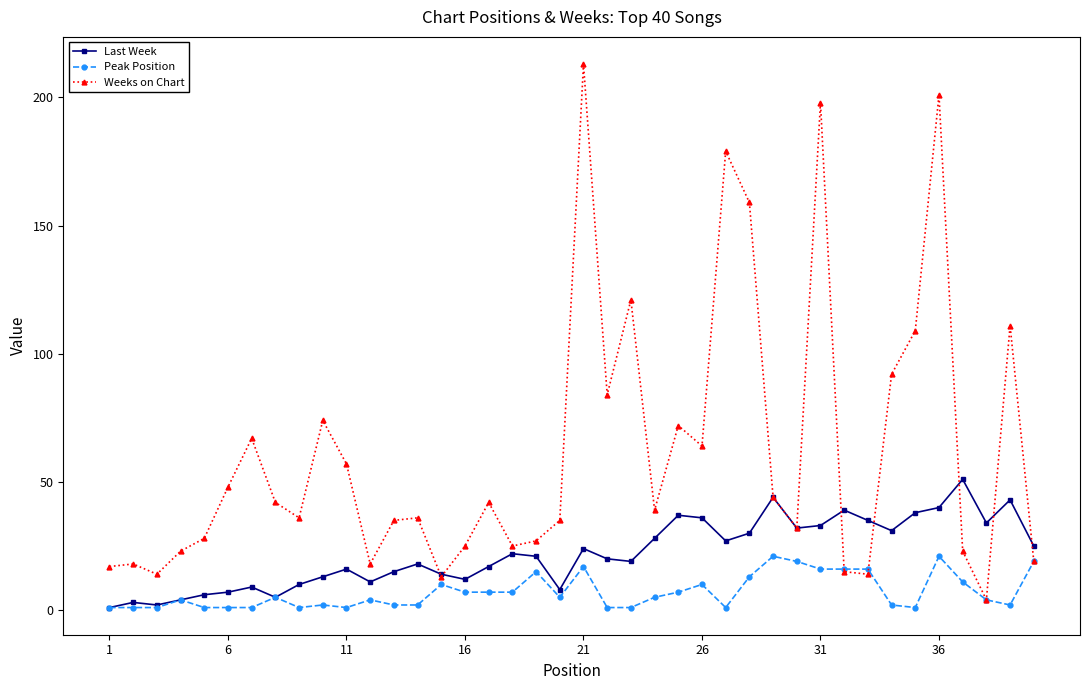

What is the highest value of the Peak Position series?

21